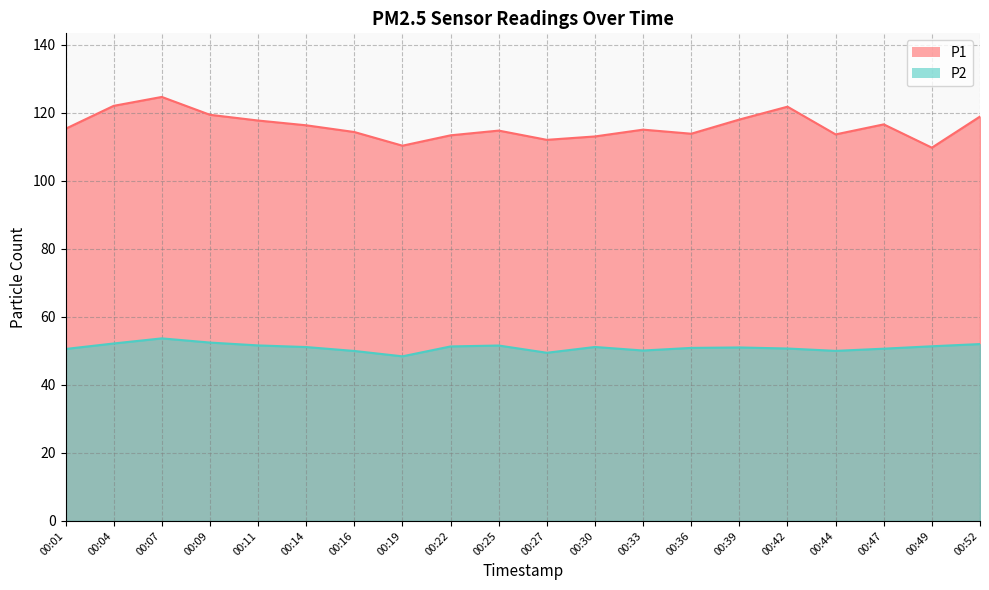

Reading right to left, list all the values displayed in this chart.

P1: 00:52=119.0	00:49=109.8	00:47=116.7	00:44=113.7	00:42=121.8	00:39=118.1	00:36=113.9	00:33=115.1	00:30=113.1	00:27=112.1	00:25=114.8	00:22=113.4	00:19=110.4	00:16=114.4	00:14=116.4	00:11=117.8	00:09=119.5	00:07=124.7	00:04=122.1	00:01=115.3
P2: 00:52=52.0	00:49=51.4	00:47=50.7	00:44=50.0	00:42=50.7	00:39=51.0	00:36=50.9	00:33=50.1	00:30=51.2	00:27=49.5	00:25=51.6	00:22=51.3	00:19=48.4	00:16=50.0	00:14=51.1	00:11=51.6	00:09=52.5	00:07=53.7	00:04=52.2	00:01=50.6